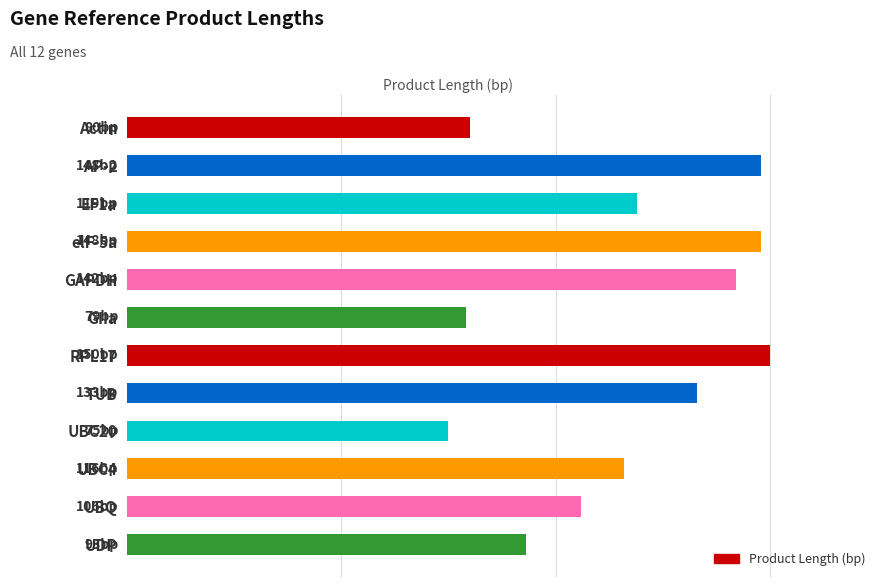

Does the chart contain any negative values?

No